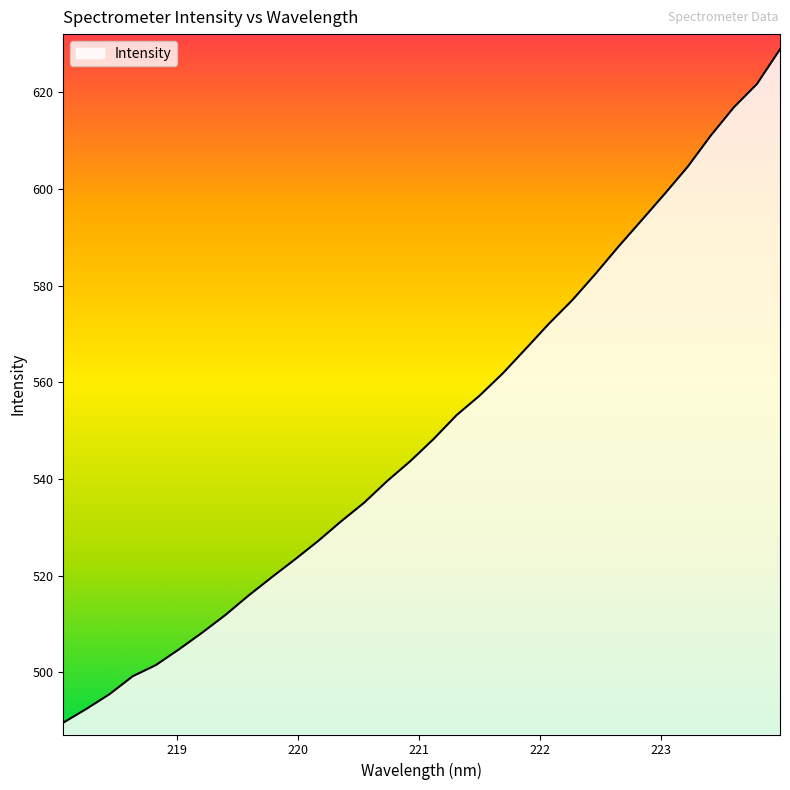

What is the minimum value shown in the chart?

489.6